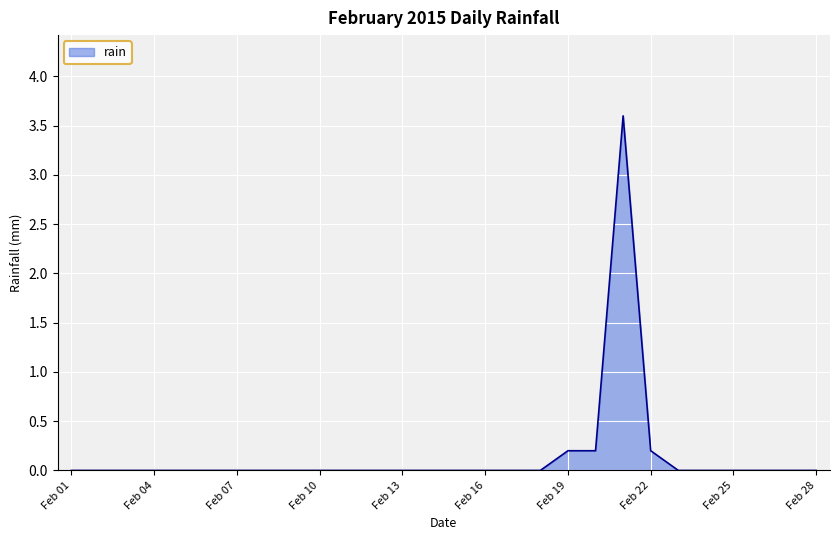

What is the greatest value displayed?

3.6